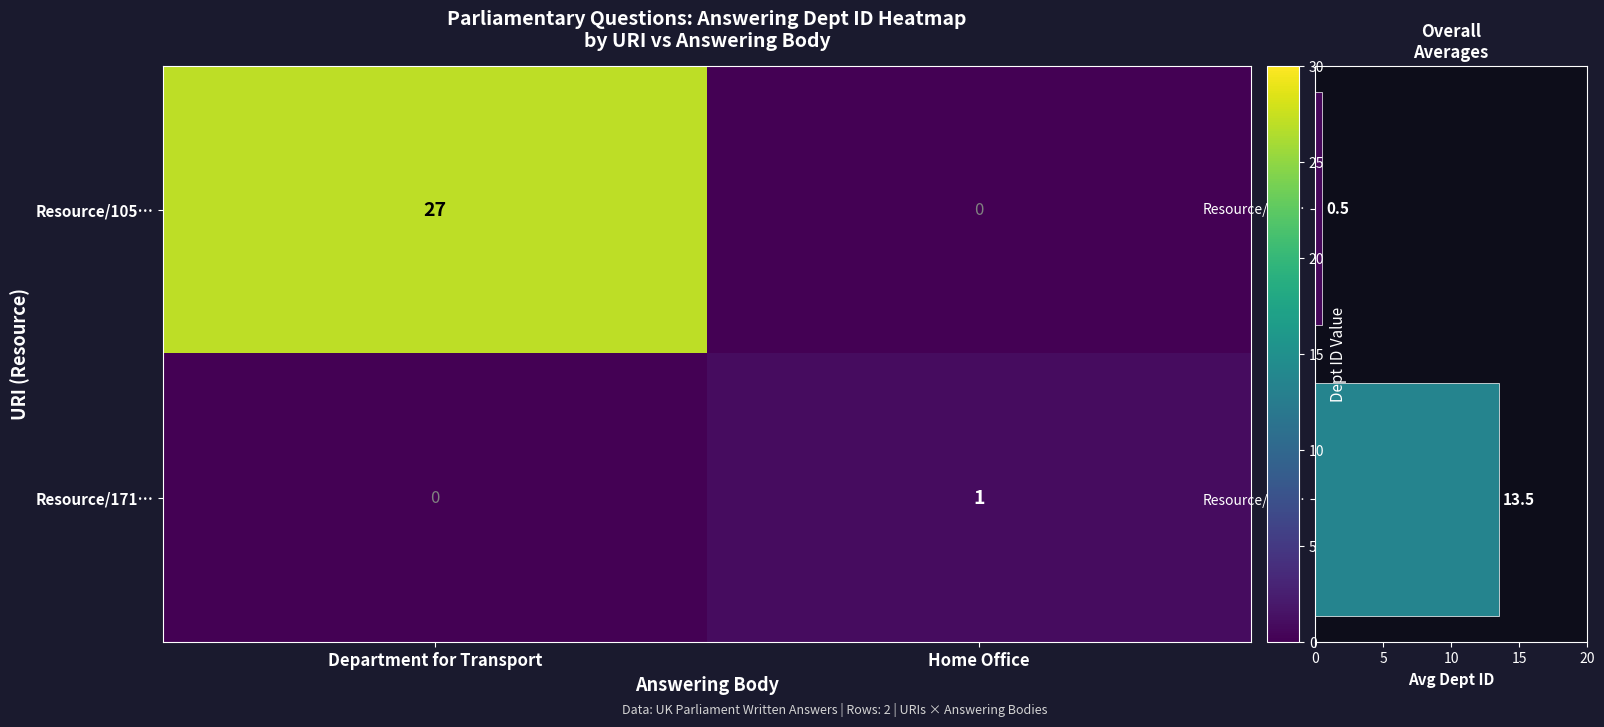

How many values in the Avg Dept ID series exceed 13?

1